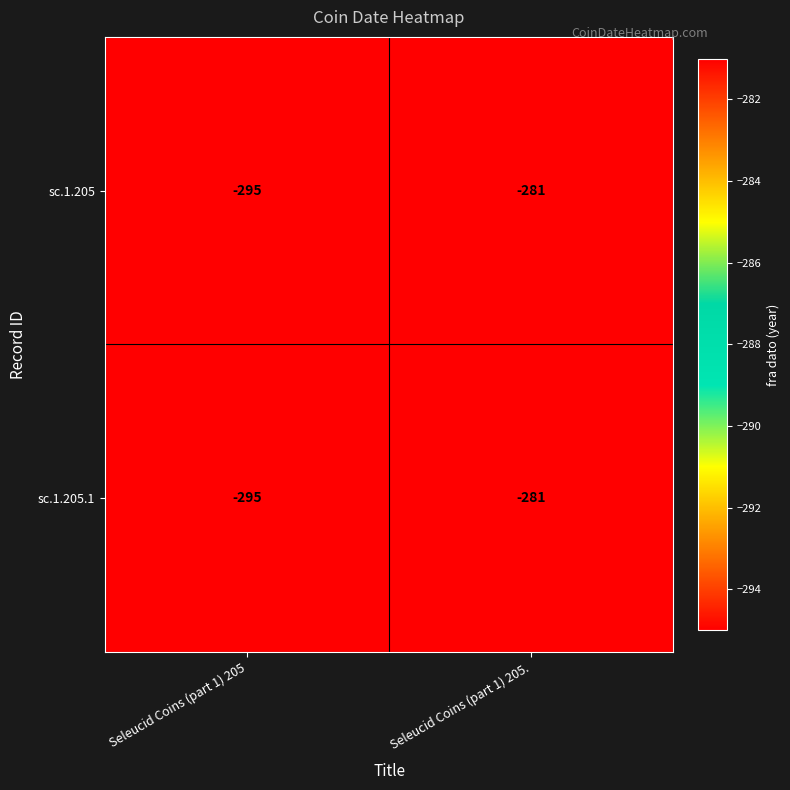

Reading left to right, transcribe all the data shown in this chart.

sc.1.205: -295	-281
sc.1.205.1: -295	-281